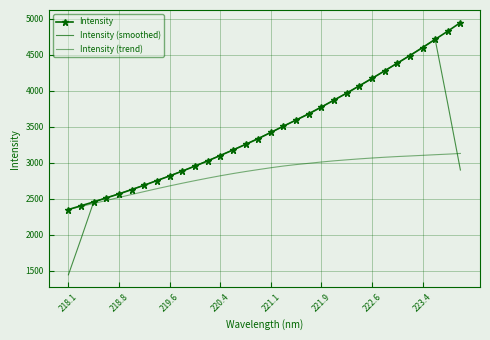

True or false: Intensity (smoothed) and Intensity intersect in this chart.

True